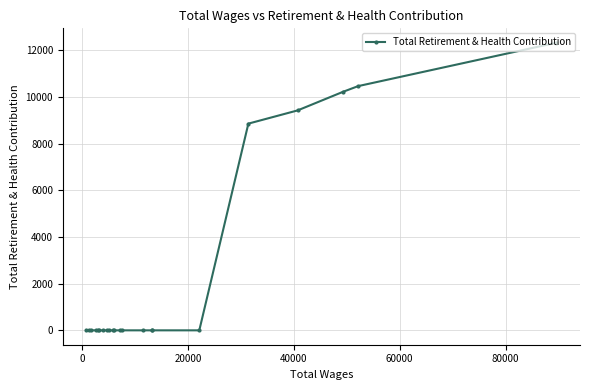

How many lines are shown in the chart?

1